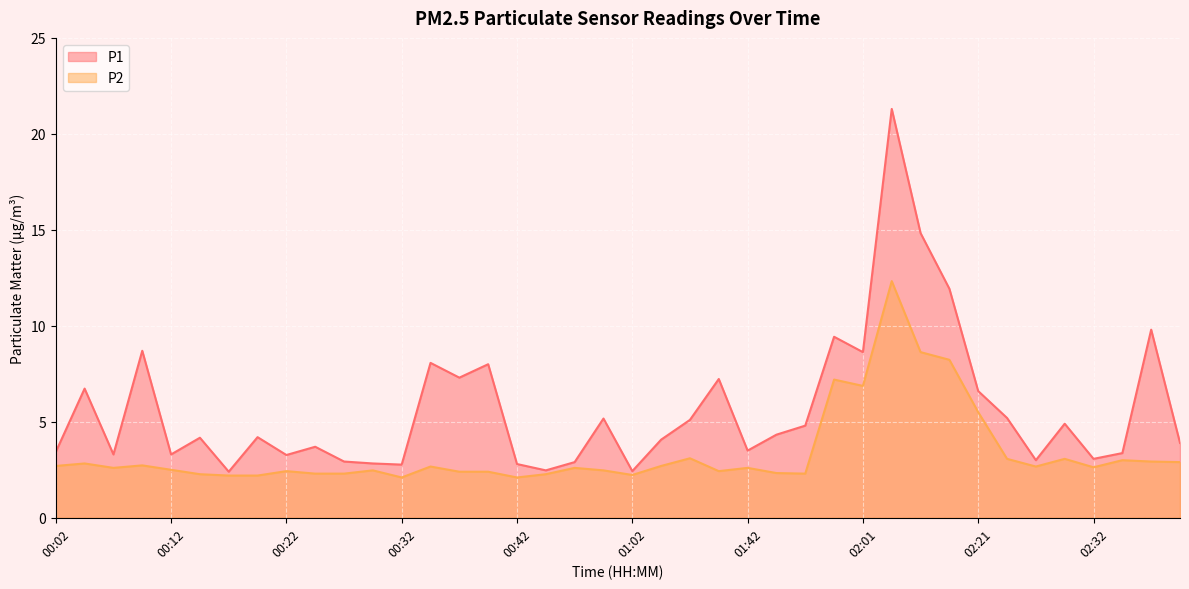

Where is P1 nearest to the value 11?

02:18